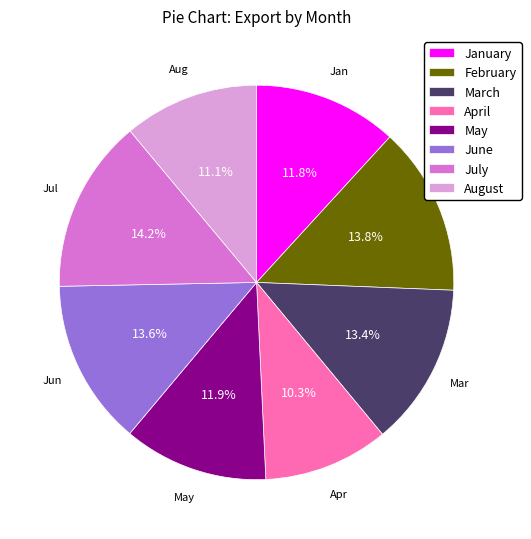

Does May represent more than half of the total?

No